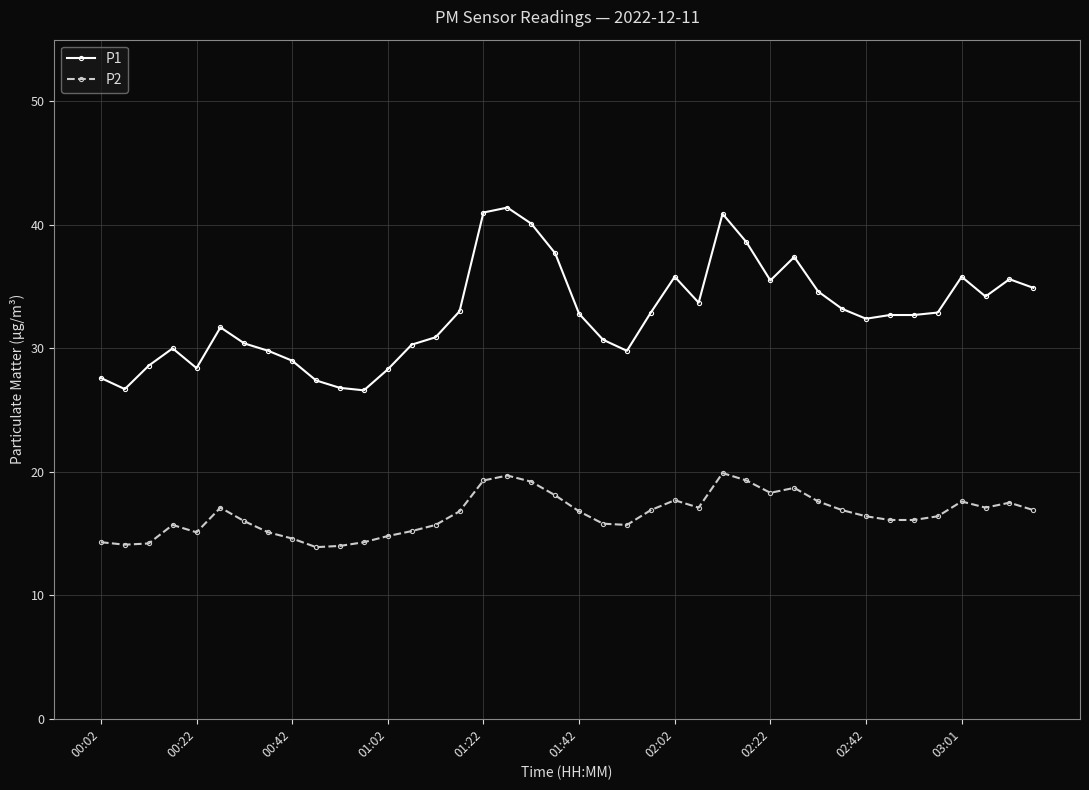

List the series in order of their overall mean, highest first.

P1, P2